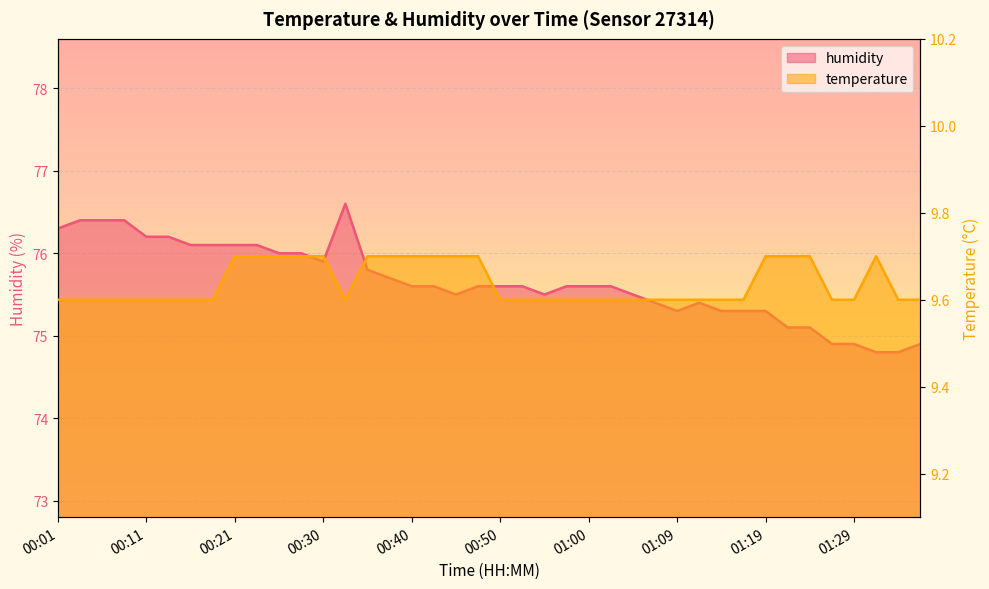

Reading left to right, transcribe all the data shown in this chart.

temperature: 9.6	9.6	9.6	9.6	9.6	9.6	9.6	9.6	9.7	9.7	9.7	9.7	9.7	9.6	9.7	9.7	9.7	9.7	9.7	9.7	9.6	9.6	9.6	9.6	9.6	9.6	9.6	9.6	9.6	9.6	9.6	9.6	9.7	9.7	9.7	9.6	9.6	9.7	9.6	9.6
humidity: 76.3	76.4	76.4	76.4	76.2	76.2	76.1	76.1	76.1	76.1	76.0	76.0	75.9	76.6	75.8	75.7	75.6	75.6	75.5	75.6	75.6	75.6	75.5	75.6	75.6	75.6	75.5	75.4	75.3	75.4	75.3	75.3	75.3	75.1	75.1	74.9	74.9	74.8	74.8	74.9